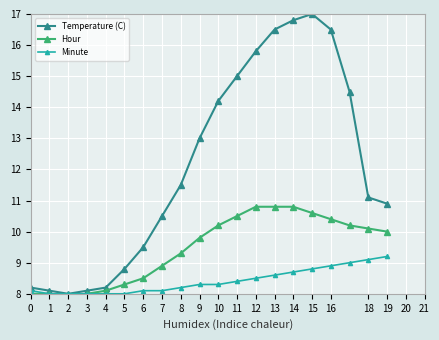

How many values in the Hour series exceed 10?

9